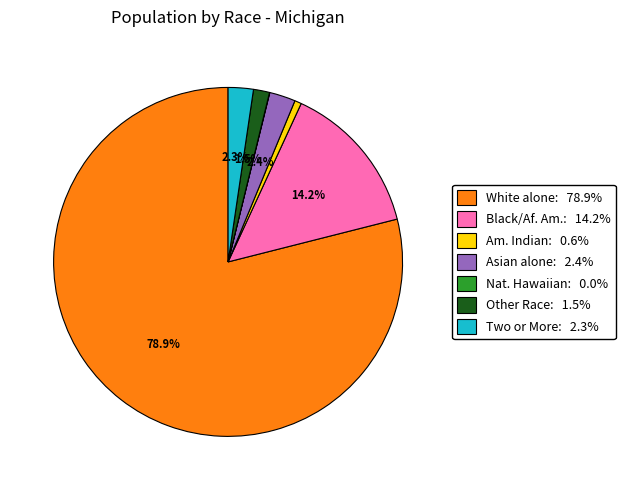

To the nearest percent, what is the difference between the largest and smallest slice percentages?

79%